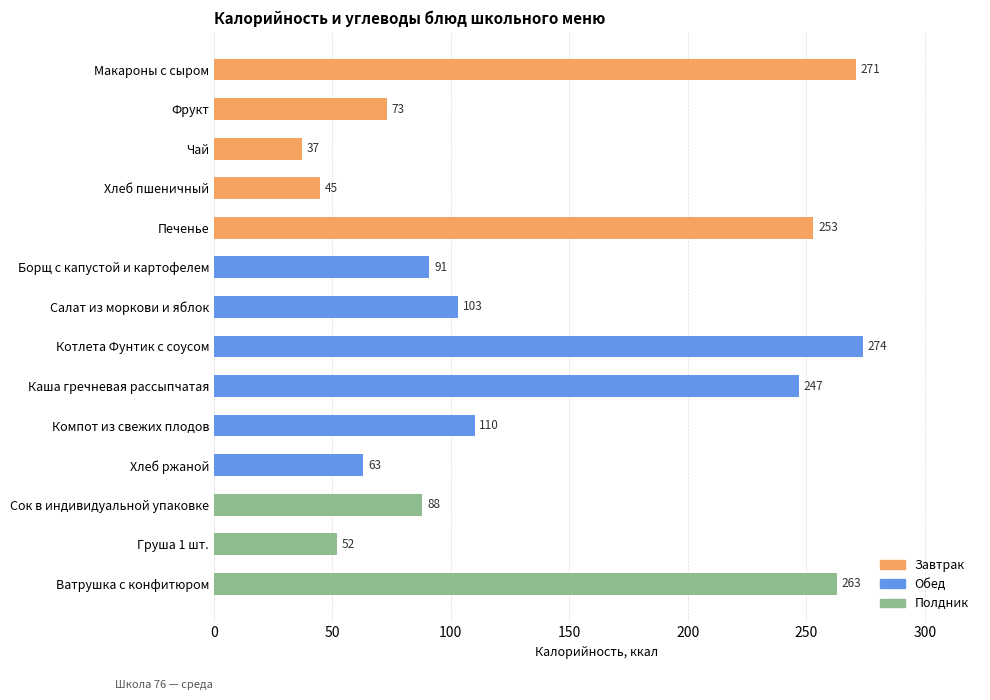

Which has a higher value, Котлета Фунтик с соусом or Каша гречневая рассыпчатая?

Котлета Фунтик с соусом